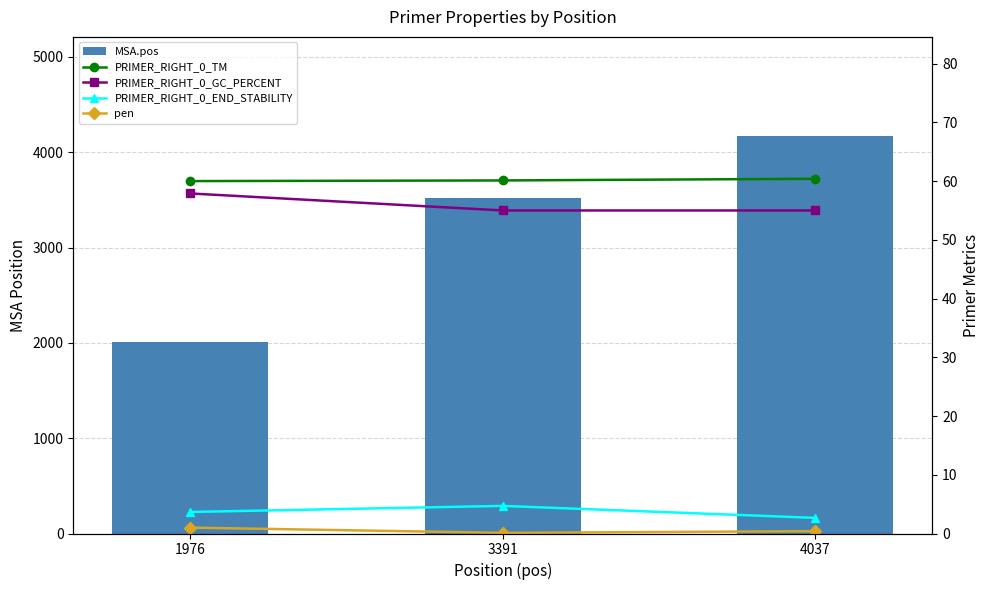

Is it true that MSA.pos equals 6091.0 at 4037?

False